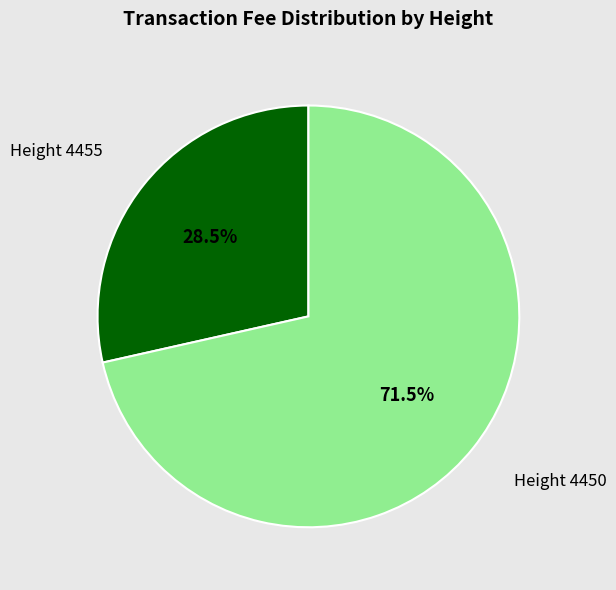

How many slices are in this pie chart?

2